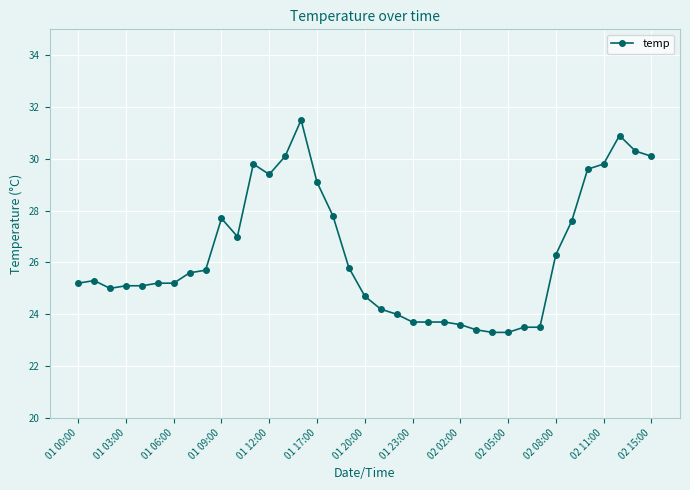

What is the average value?

26.3